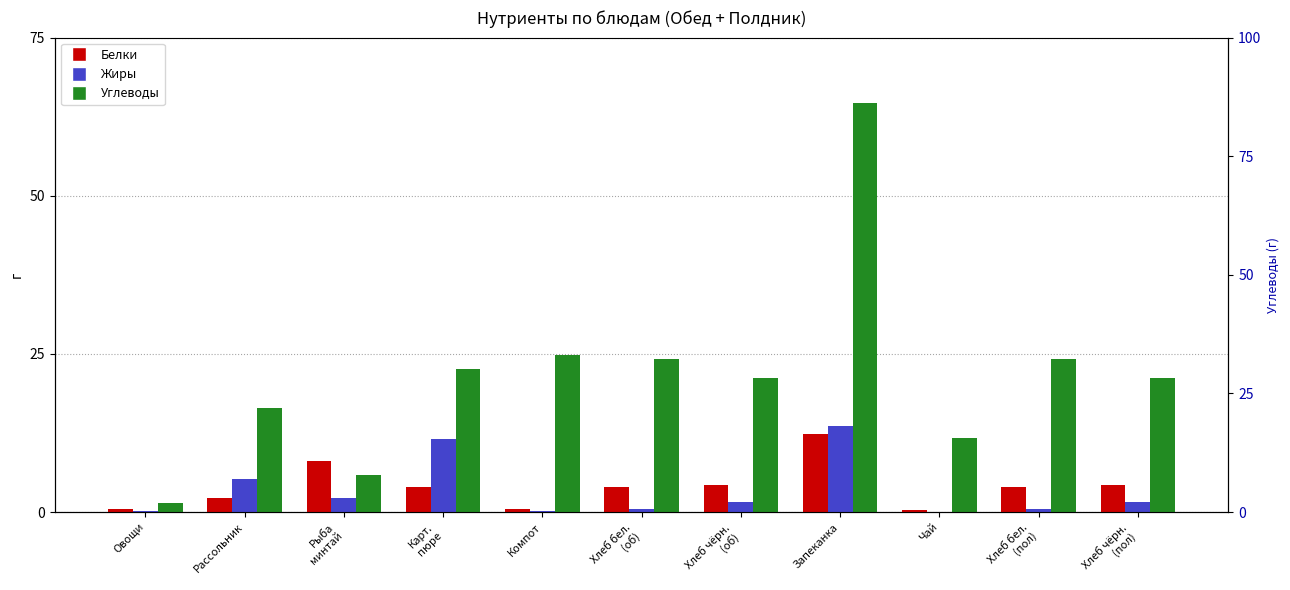

What is the difference between the highest and lowest values at Овощи?

1.4